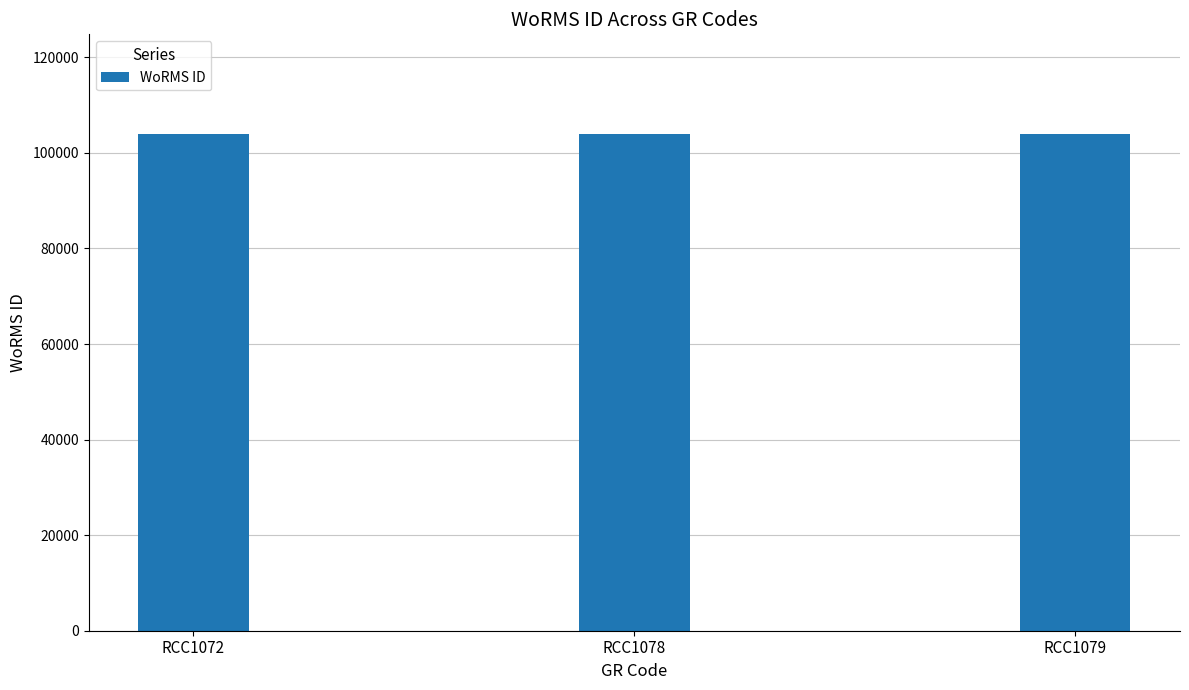

The value at RCC1078 is 32700. True or false?

False